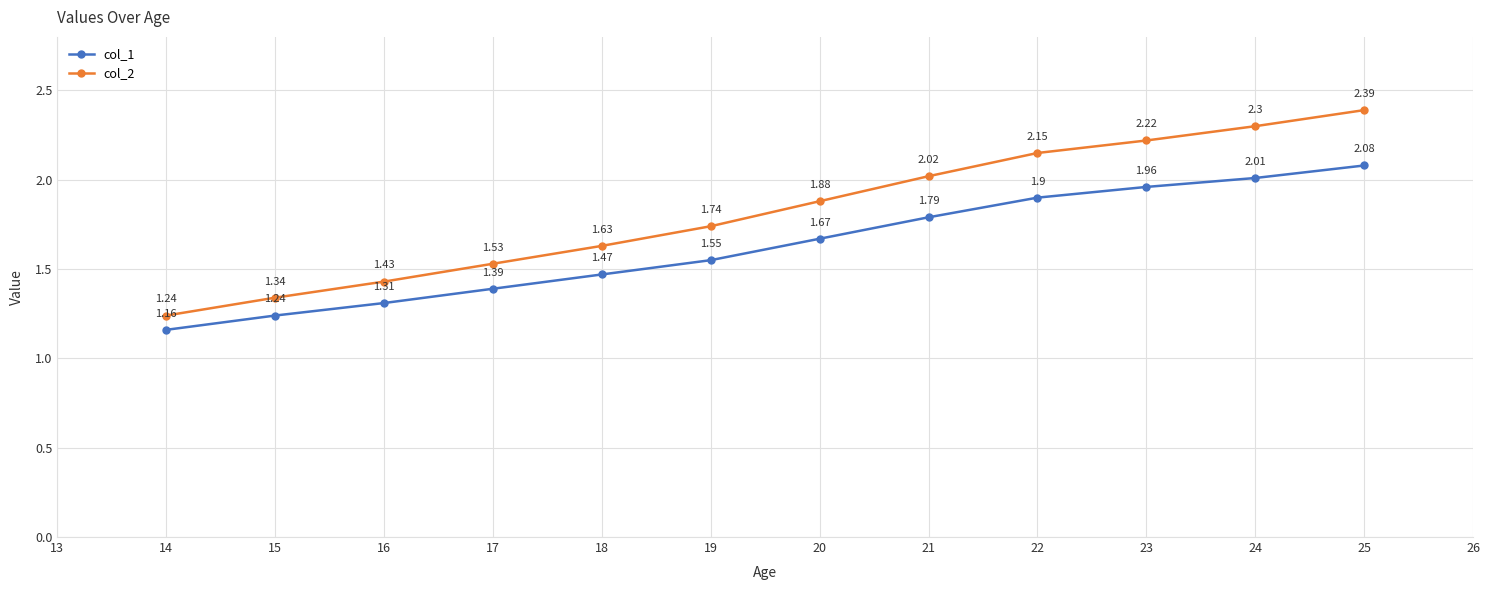

Which category has the lowest value across all series?

14